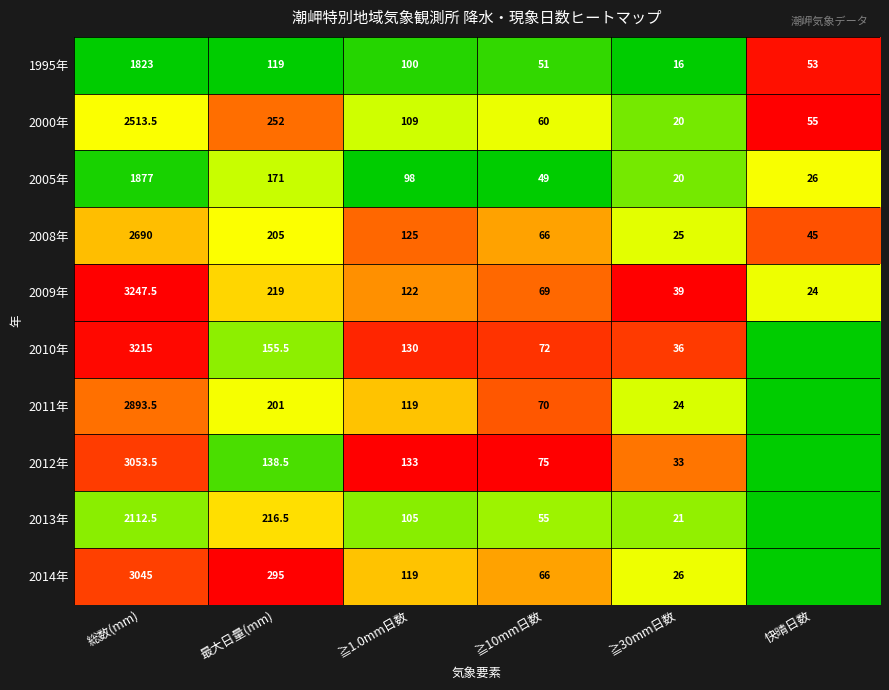

At 最大日量(mm), list the series in order from largest to smallest.

2014年, 2000年, 2009年, 2013年, 2008年, 2011年, 2005年, 2010年, 2012年, 1995年